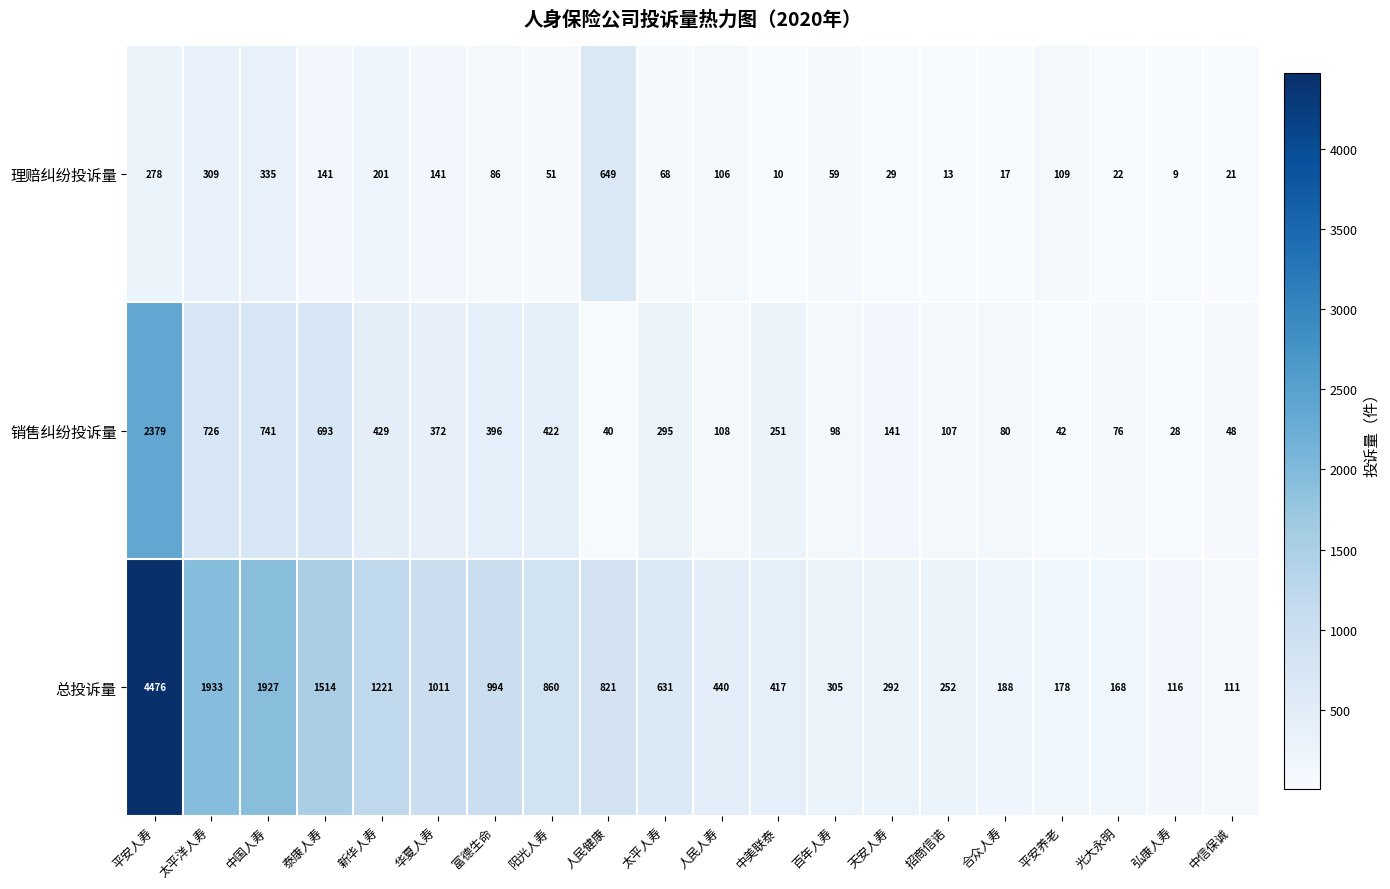

The value of 总投诉量 at 弘康人寿 is 152. True or false?

False